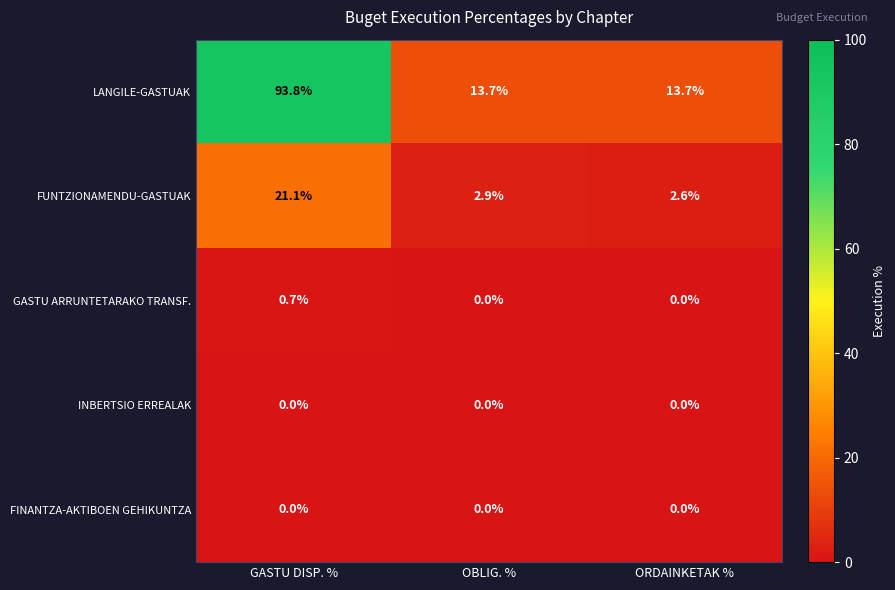

Is it true that LANGILE-GASTUAK equals 144.8 at GASTU DISP. %?

False